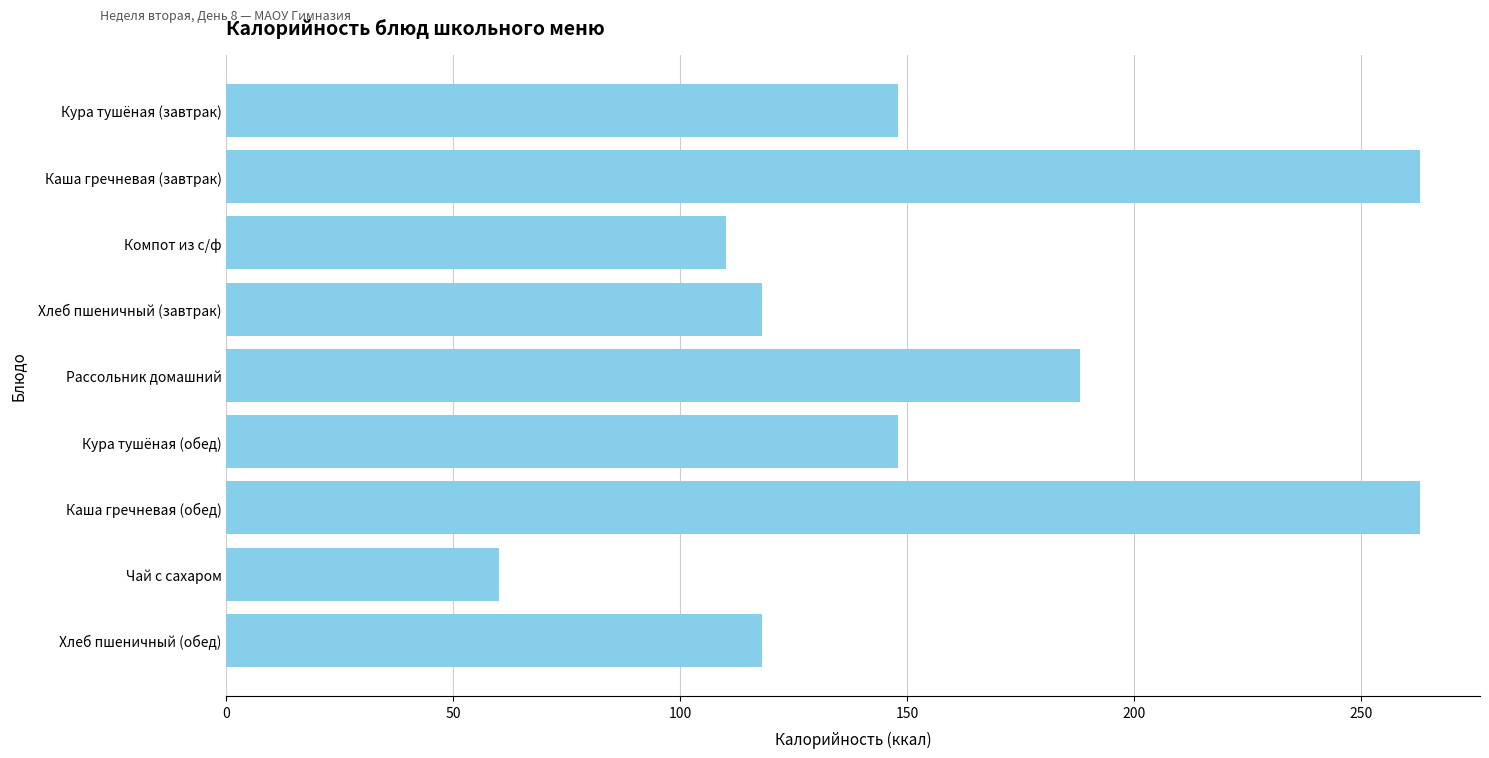

Which label corresponds to the smallest value in the chart?

Чай с сахаром